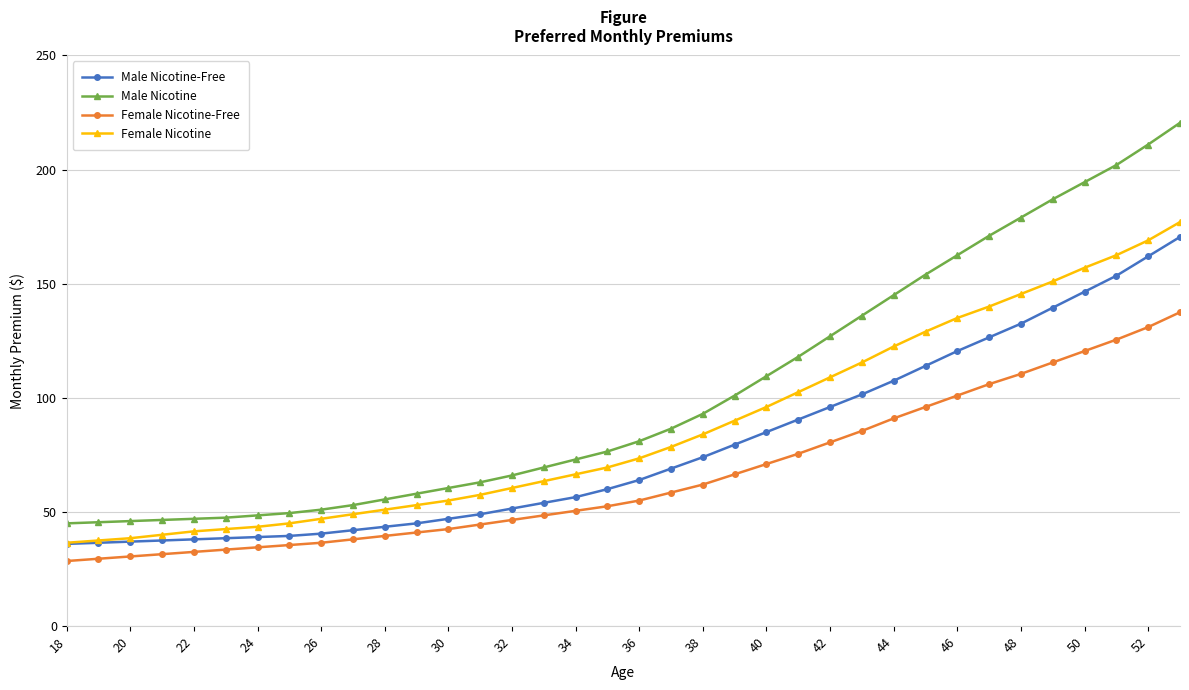

True or false: Female Nicotine-Free and Male Nicotine-Free intersect in this chart.

False